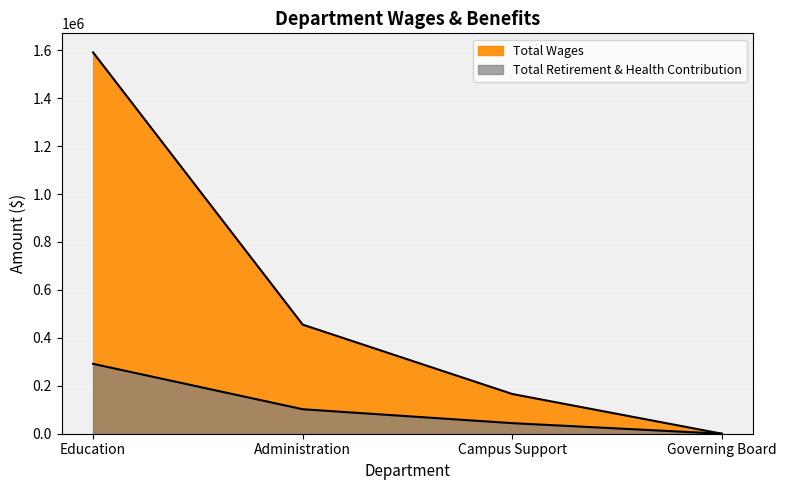

Between Campus Support and Governing Board, which series saw the biggest shift?

Total Wages